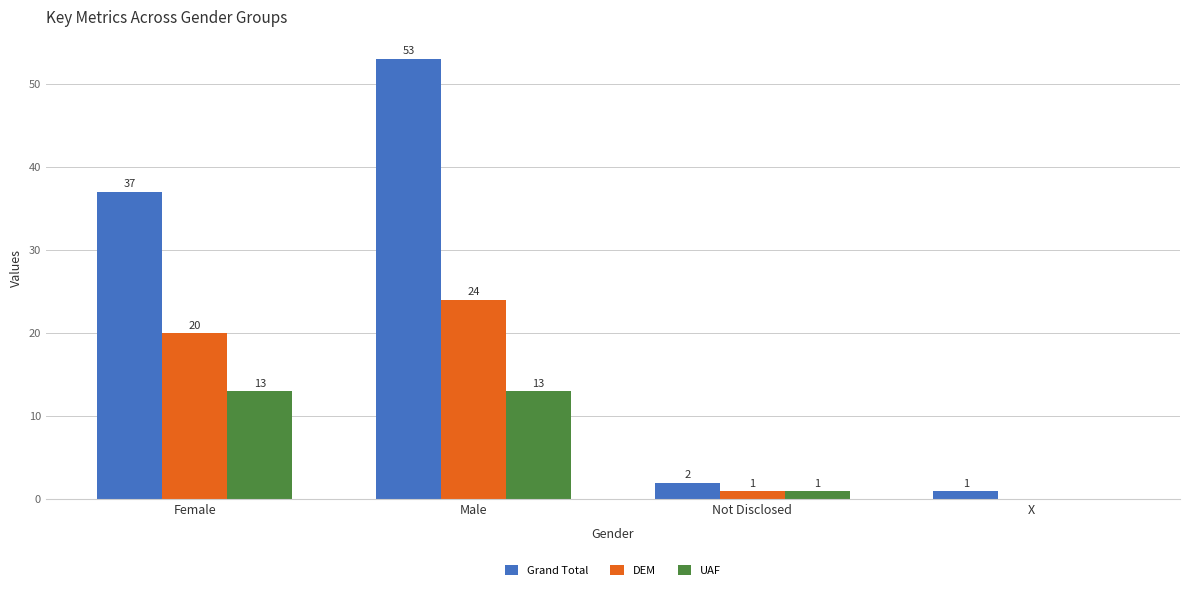

What is the sum of all DEM values?

45